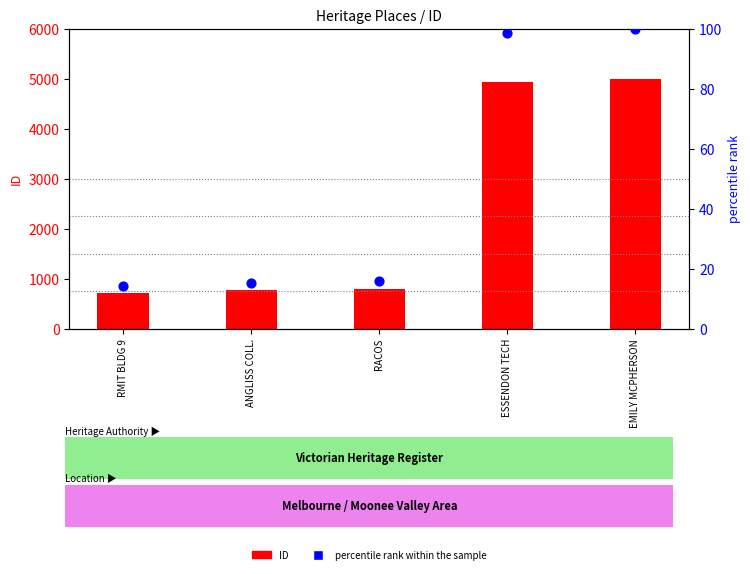

Is the value of ID at RACOS greater than the value of percentile rank within the sample at RMIT BLDG 9?

Yes